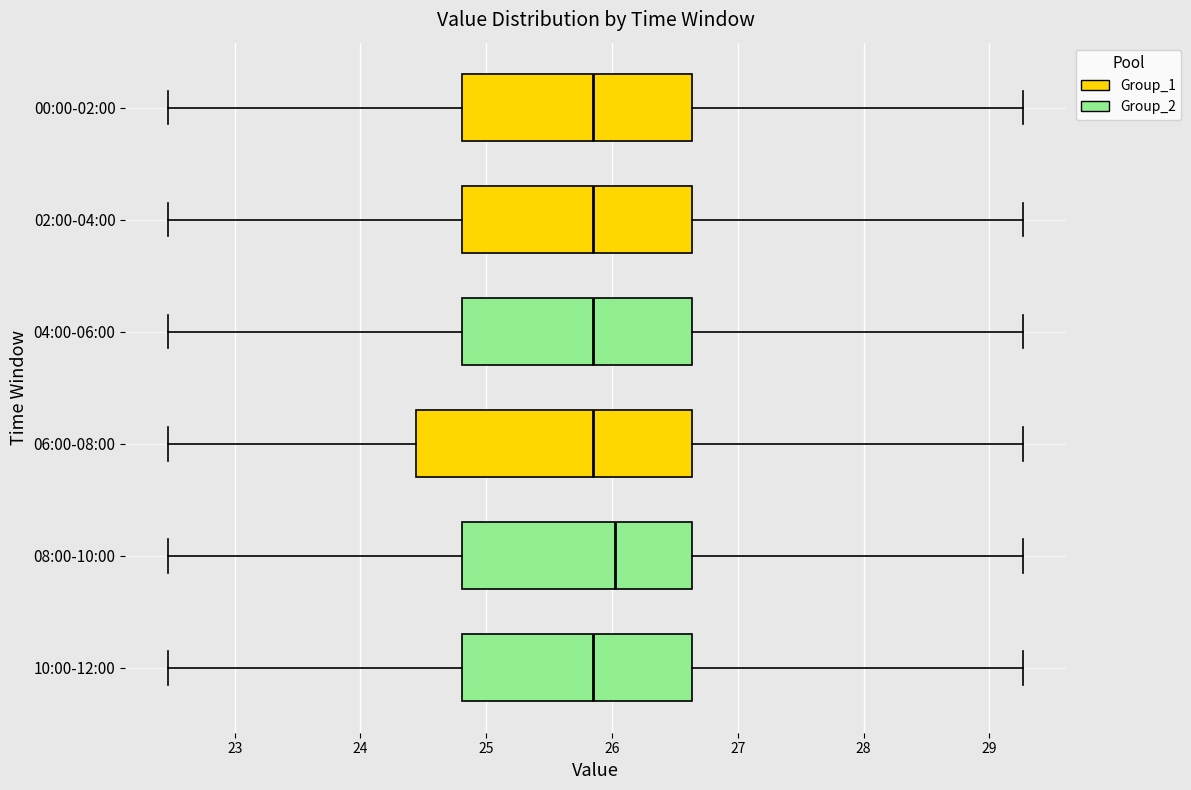

Where is the right edge of the box for 04:00-06:00 on the x-axis? The values are not printed on the chart, so give them approximately, as read against the axis.

26.6